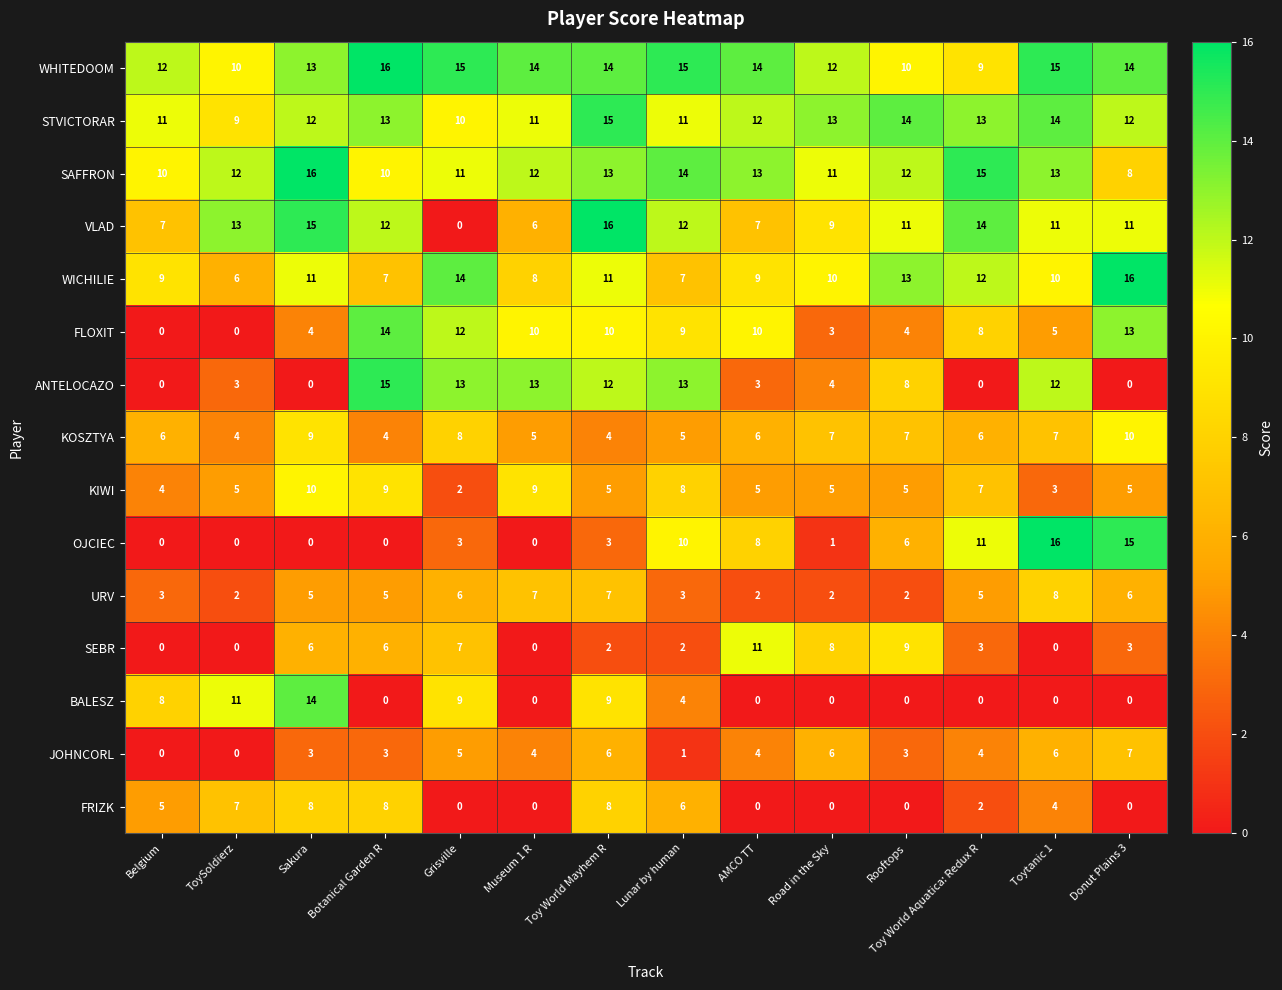

The ANTELOCAZO series shows 13 at Museum 1 R. True or false?

True